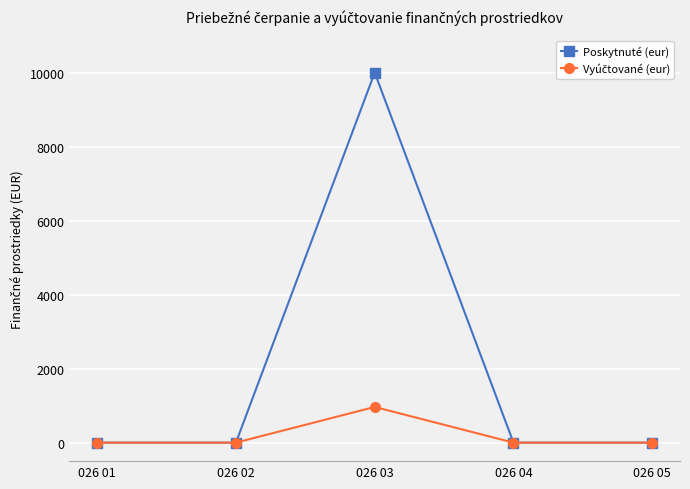

Does the chart have visible grid lines?

Yes